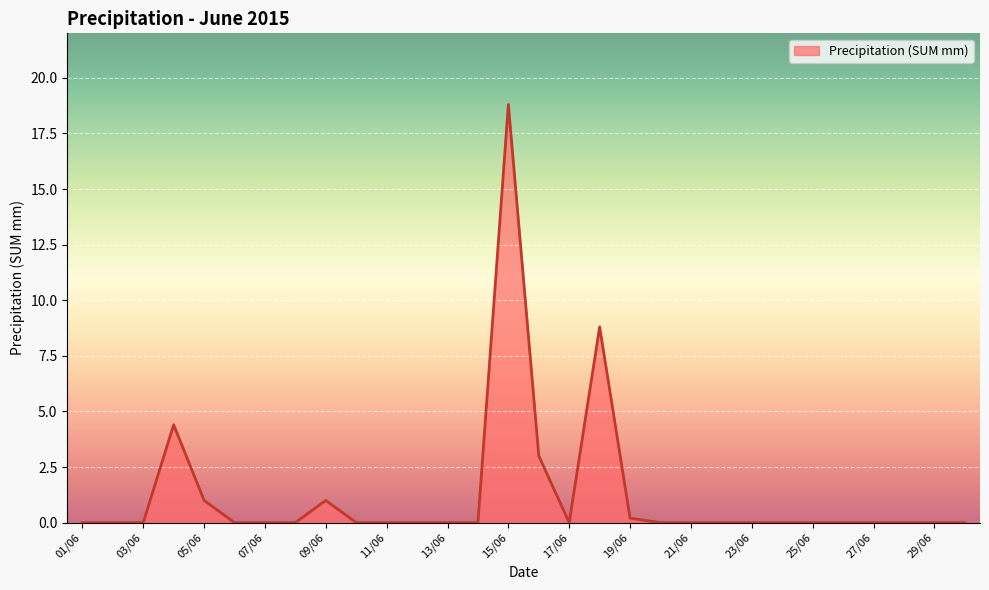

What is the difference between the maximum and minimum values?

18.8